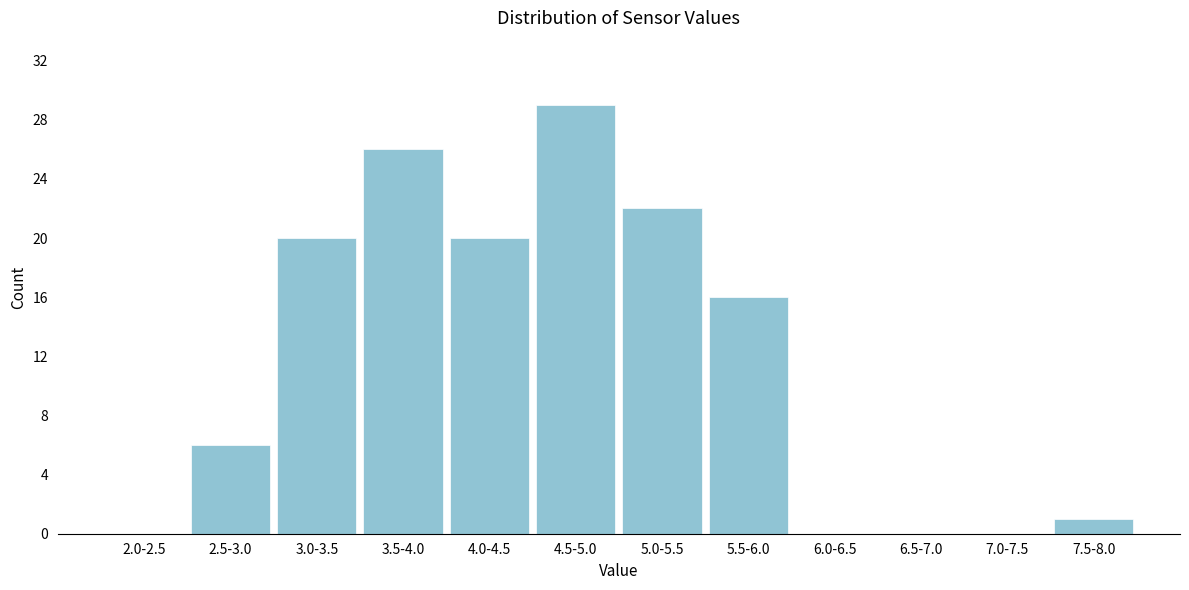

Reading left to right, transcribe all the data shown in this chart.

2.0-2.5=0	2.5-3.0=6	3.0-3.5=20	3.5-4.0=26	4.0-4.5=20	4.5-5.0=29	5.0-5.5=22	5.5-6.0=16	6.0-6.5=0	6.5-7.0=0	7.0-7.5=0	7.5-8.0=1